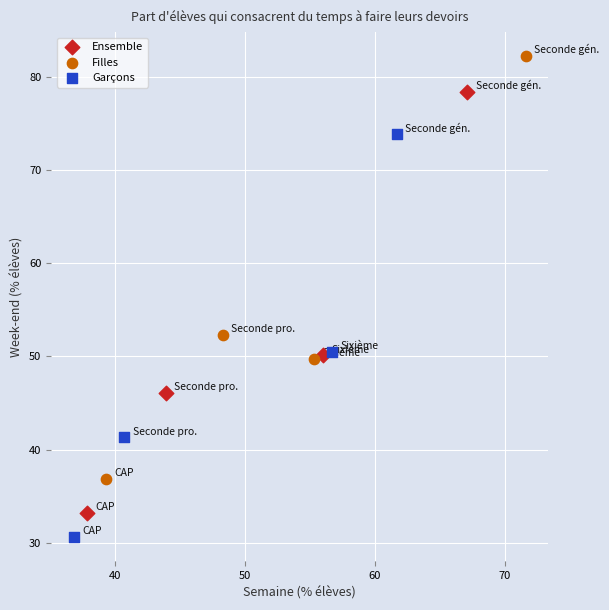

Which series has the widest spread of Y values?

Filles